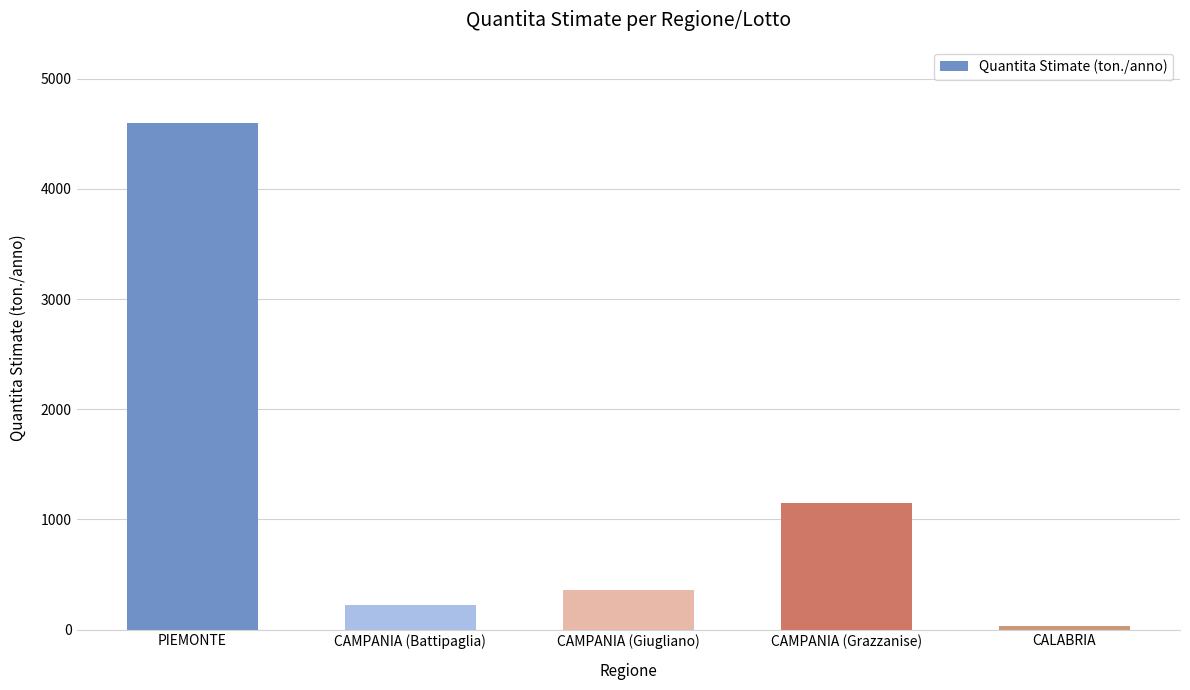

Where does the data first go above 360?

PIEMONTE